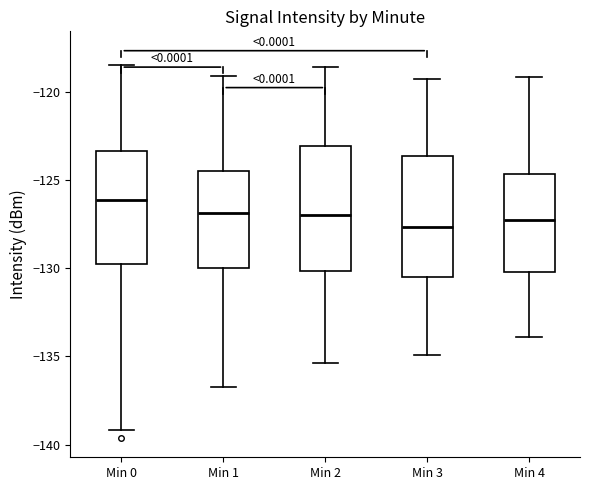

Which box has the highest median line?

Min 0